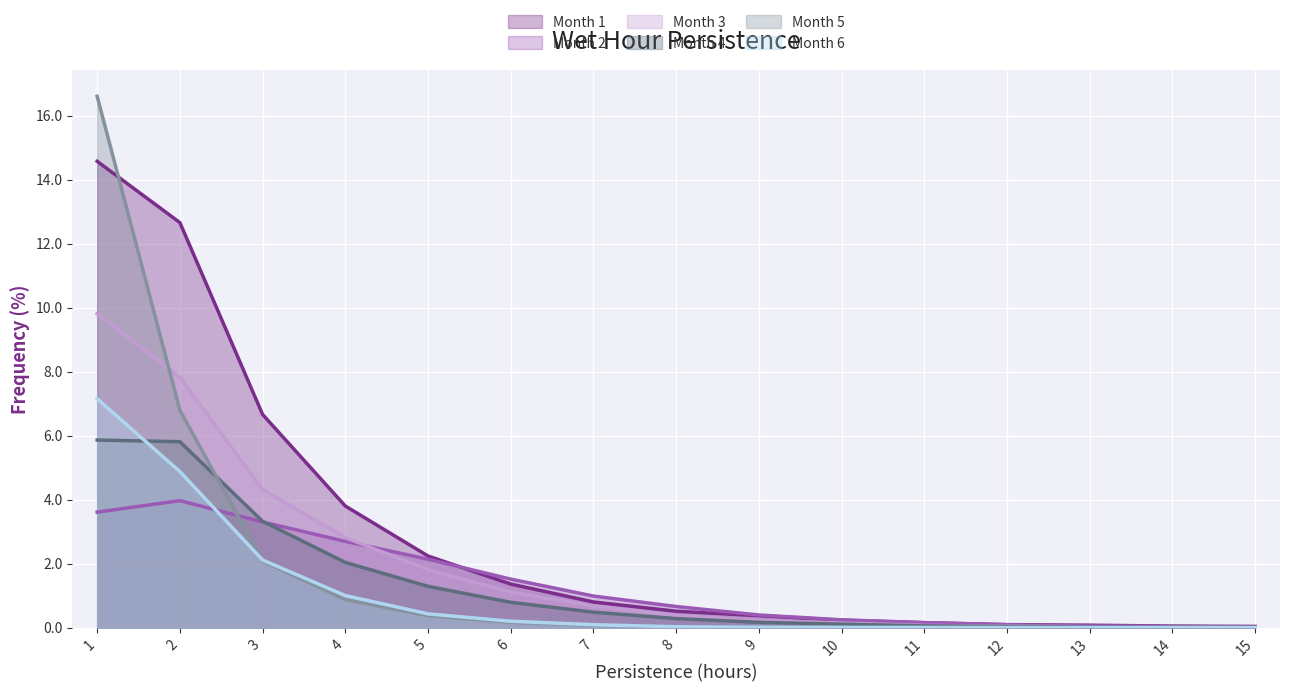

At how many categories does at least one series exceed 3?

4